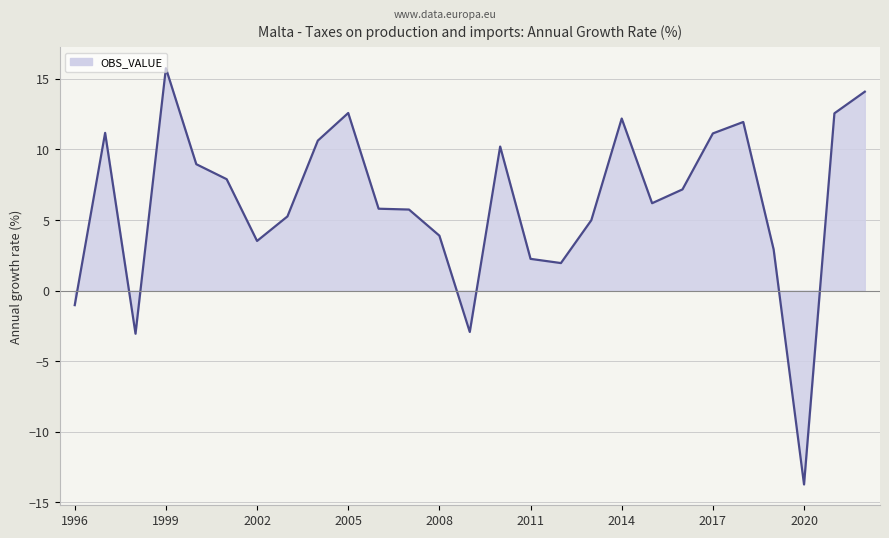

What is the smallest value displayed?

-13.7